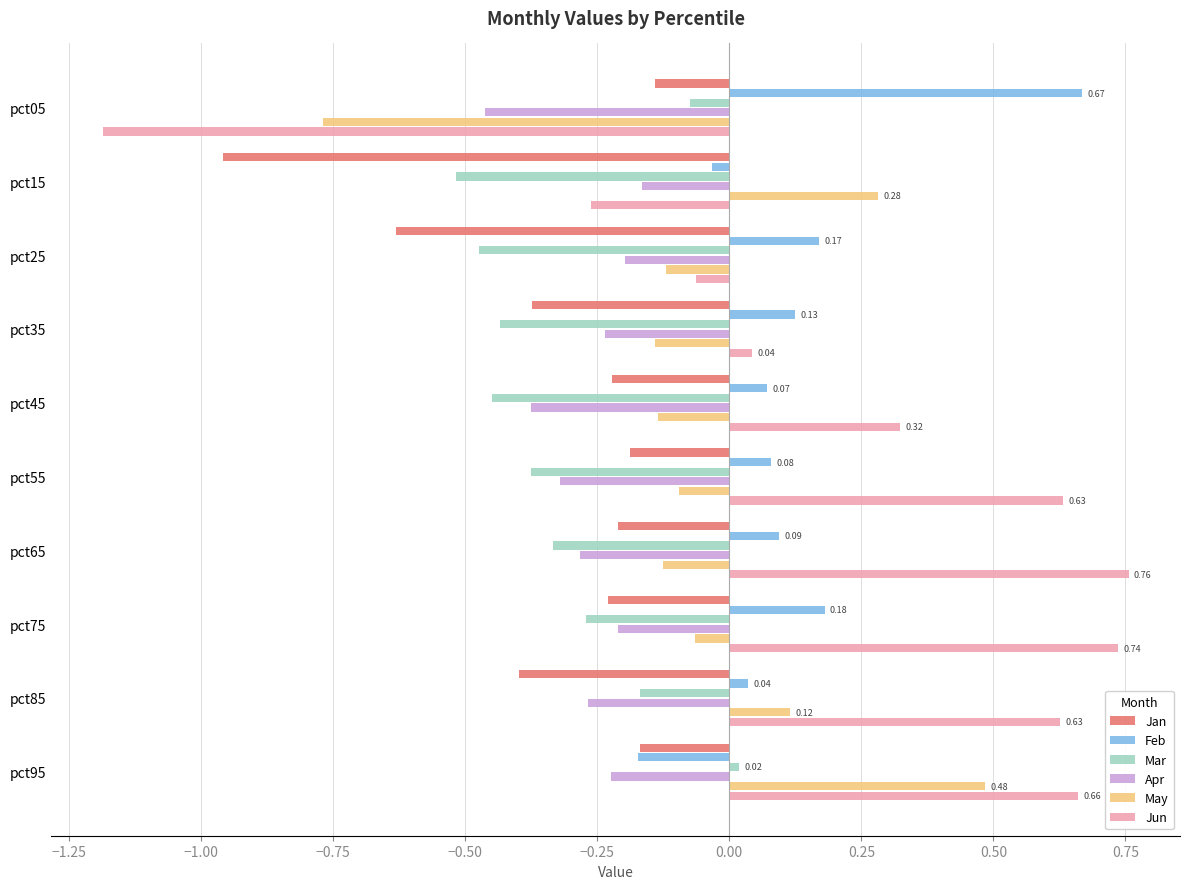

What is the sum of the Jan values at pct25 and pct45?

-0.9